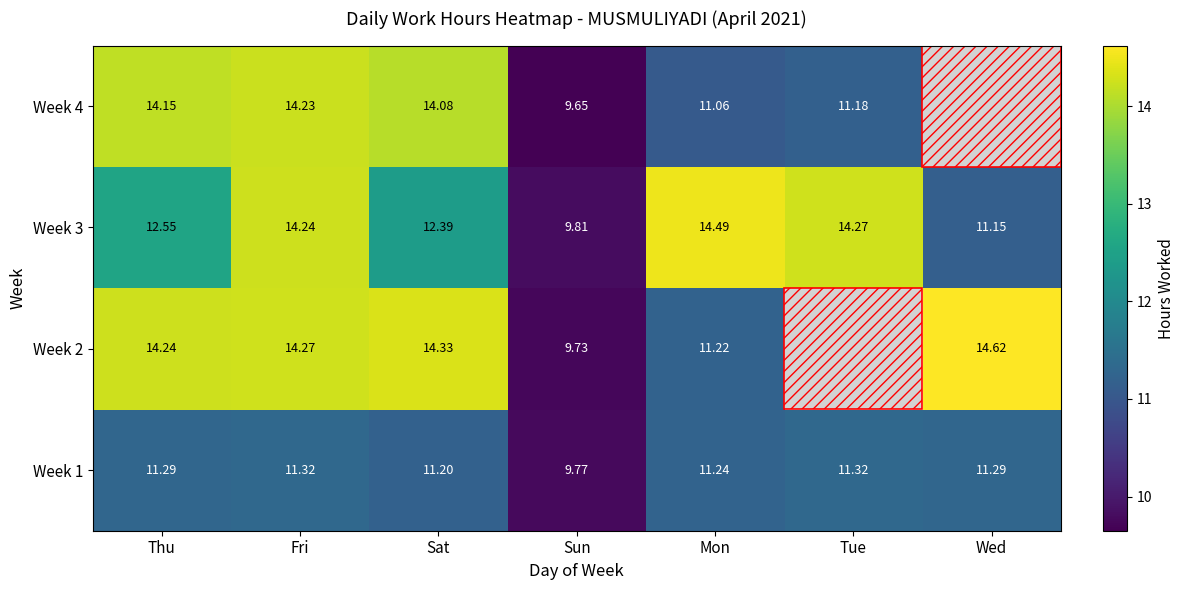

Rank the categories by Week 3 value from lowest to highest.

Sun, Wed, Sat, Thu, Fri, Tue, Mon